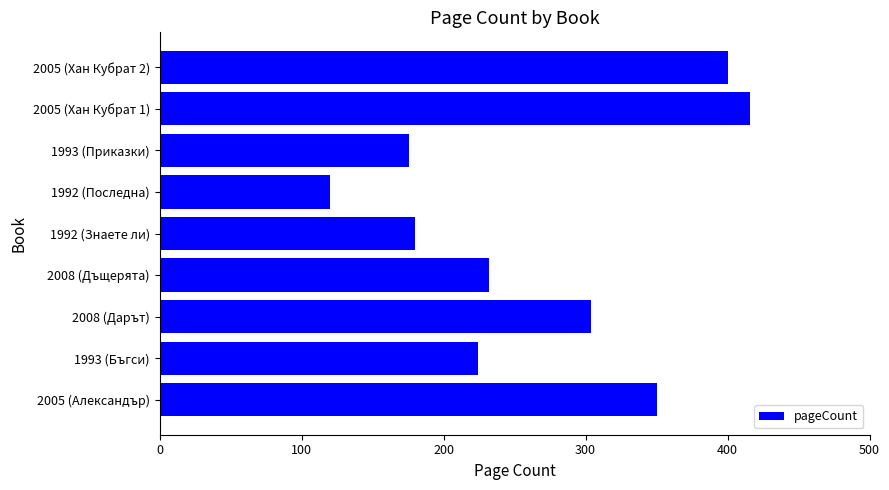

Rank the categories by value from highest to lowest.

2005 (Хан Кубрат 1), 2005 (Хан Кубрат 2), 2005 (Александър), 2008 (Дарът), 2008 (Дъщерята), 1993 (Бъгси), 1992 (Знаете ли), 1993 (Приказки), 1992 (Последна)